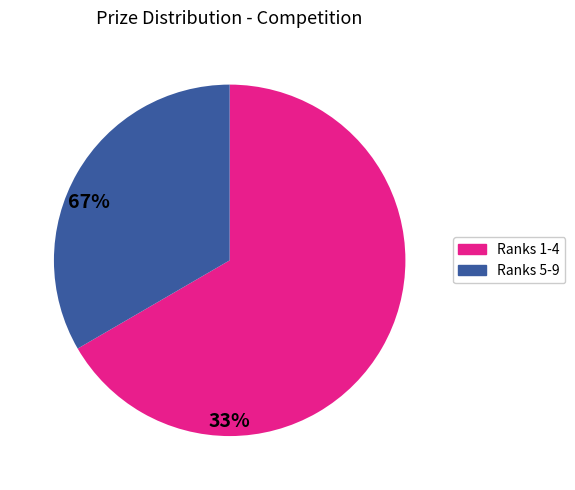

Is there any slice that represents more than half of the pie?

Yes